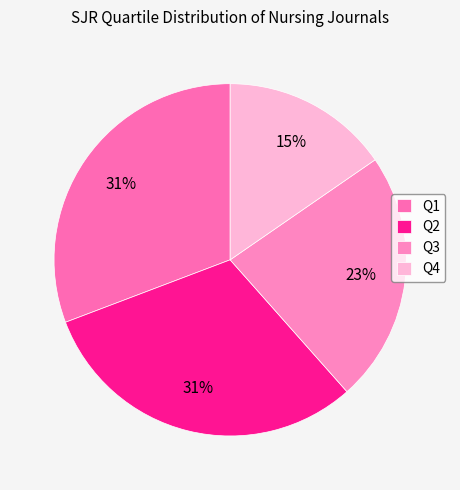

What is the largest slice in the pie chart?

Q1